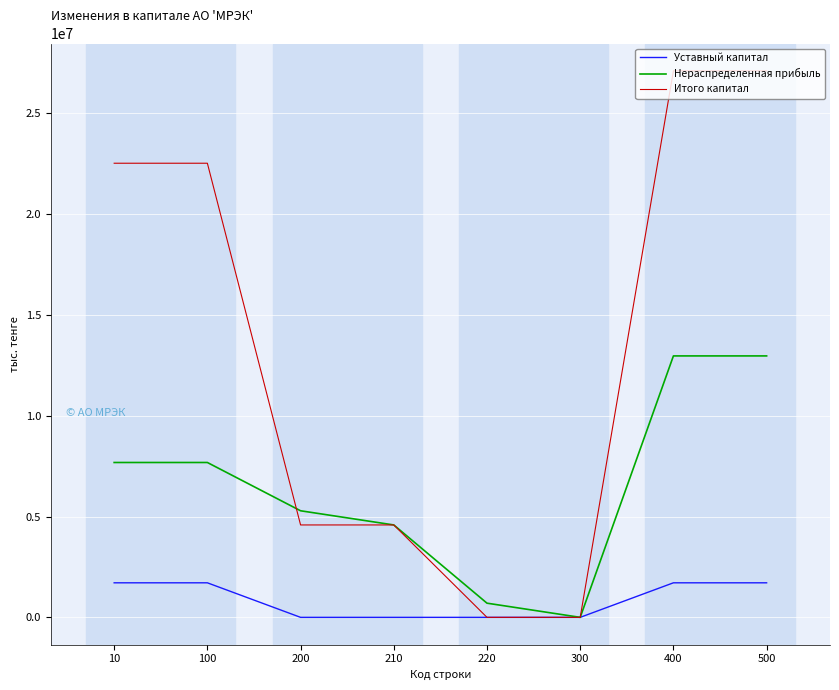

The value of Уставный капитал at 100 is 1712761.8. True or false?

True